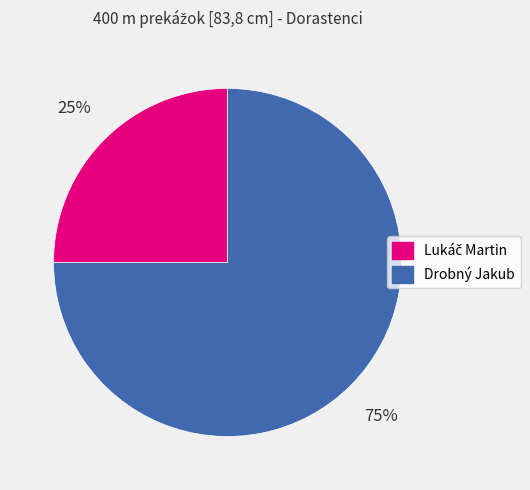

True or false: Drobný Jakub accounts for 75% of the total.

True